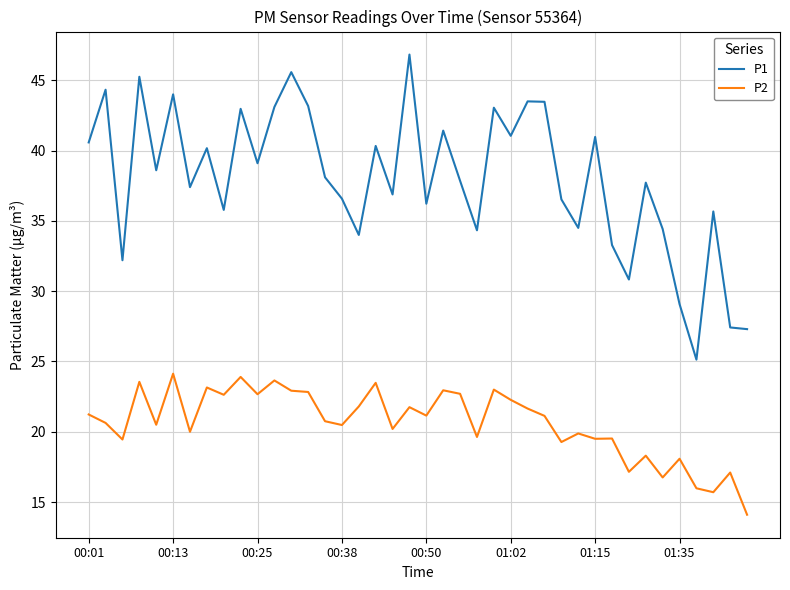

What is the difference between the maximum and minimum values in the P1 series?

21.7